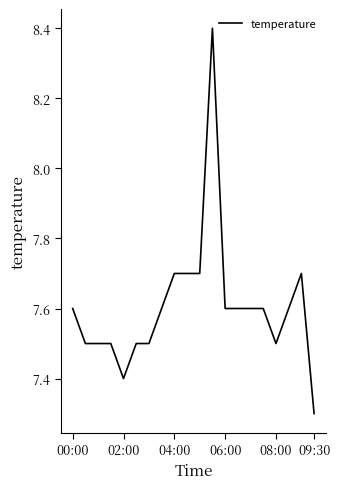

What is the smallest value displayed?

7.3